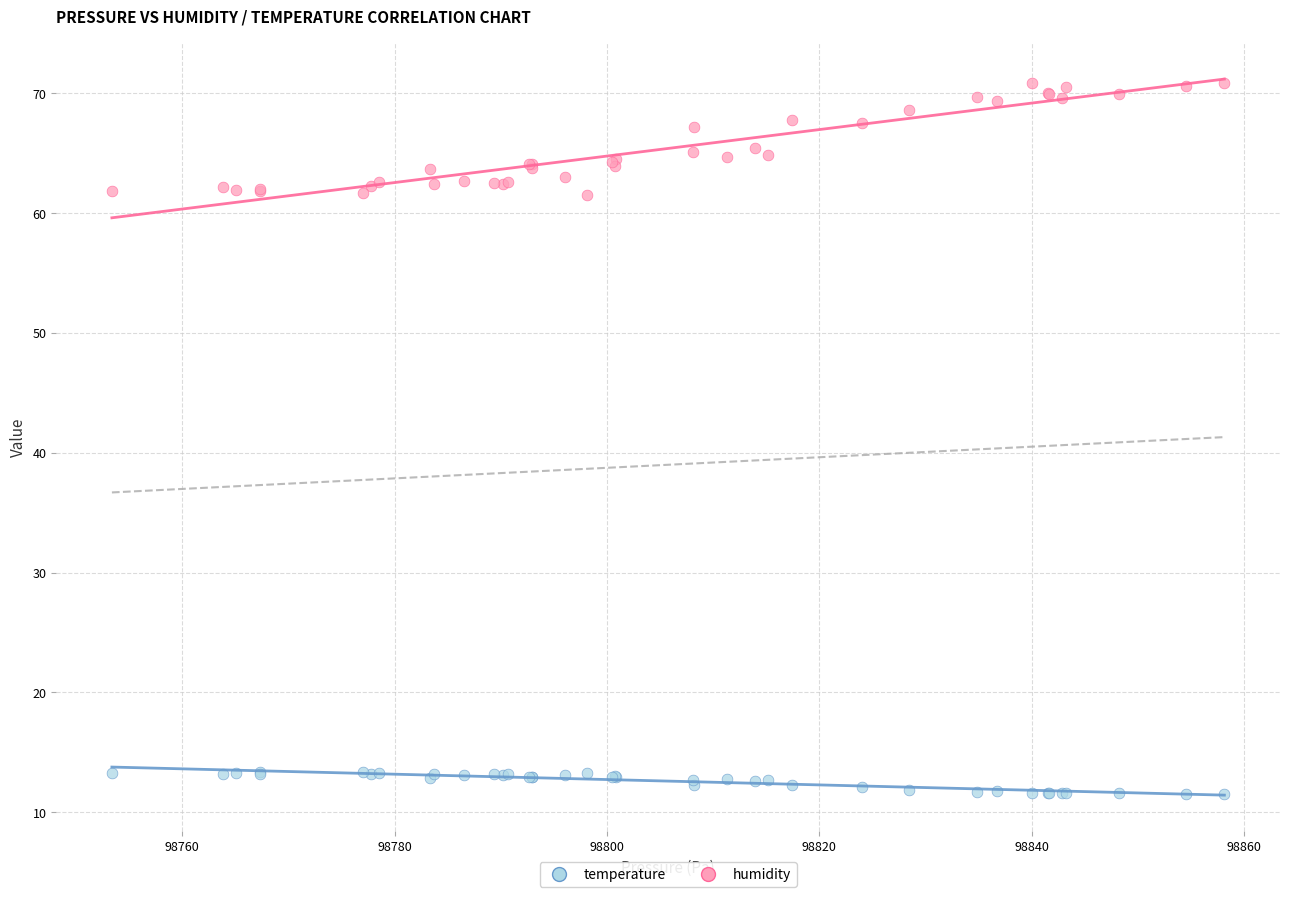

Which series has the widest spread of Y values?

humidity